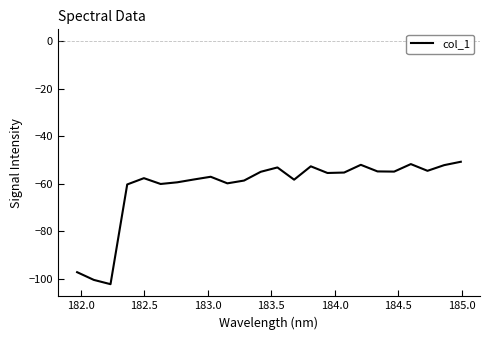

How many lines are shown in the chart?

1